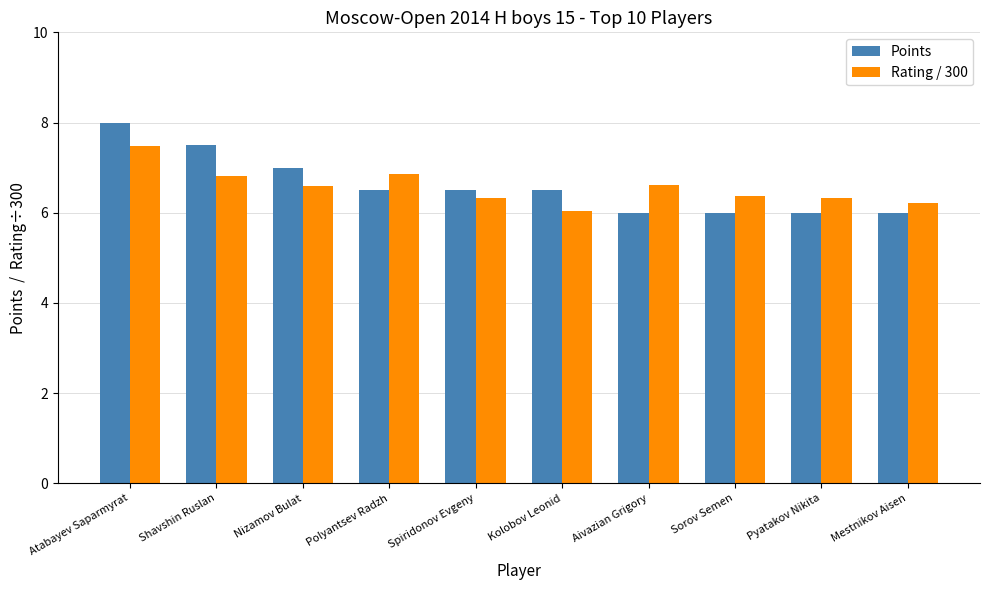

The value of Points at Aivazian Grigory is 6.0. True or false?

True